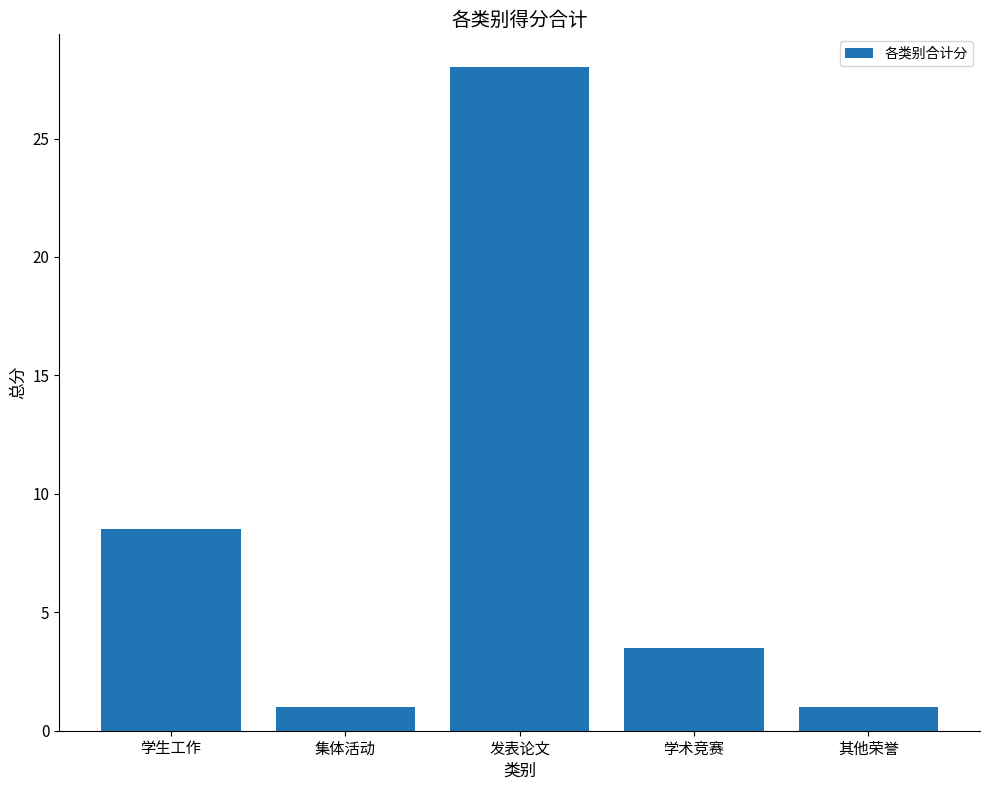

What is the change in value from 学生工作 to 发表论文?

+19.5